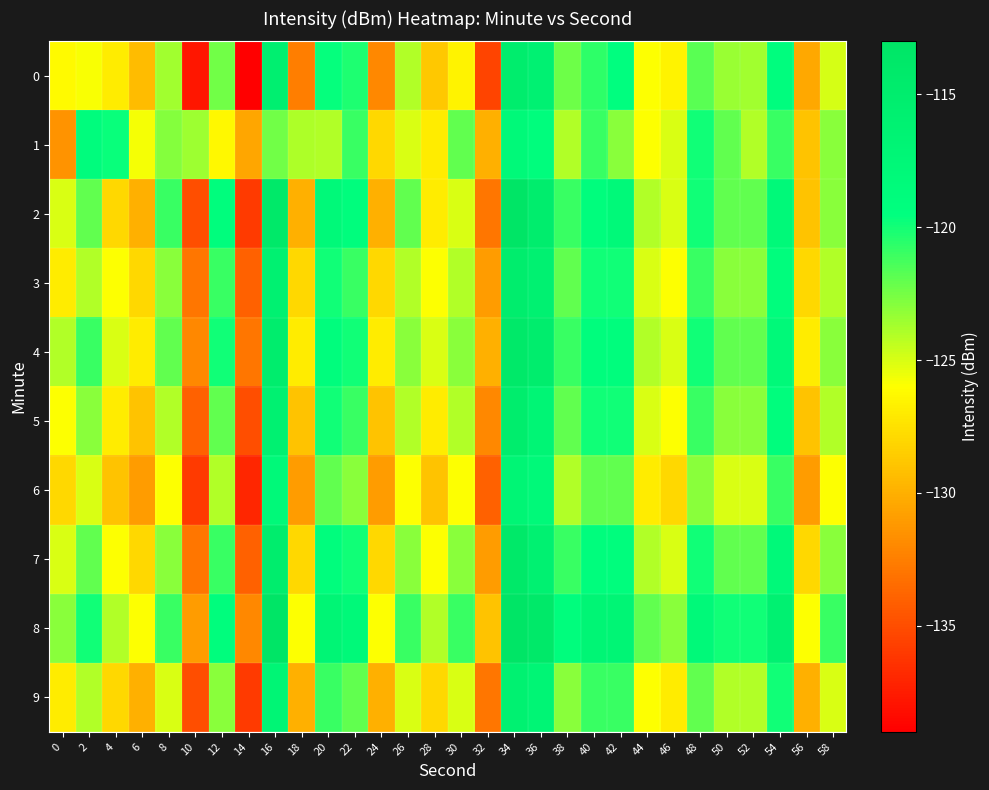

At 52, list the series in order from largest to smallest.

8, 2, 4, 7, 3, 5, 0, 1, 9, 6